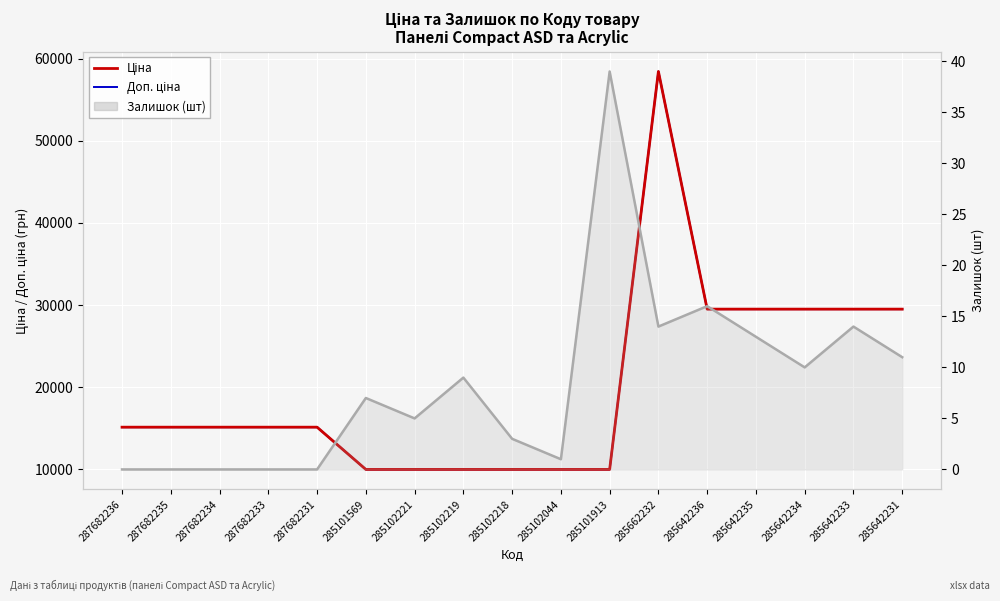

Where is the first local maximum for Доп. ціна?

285662232